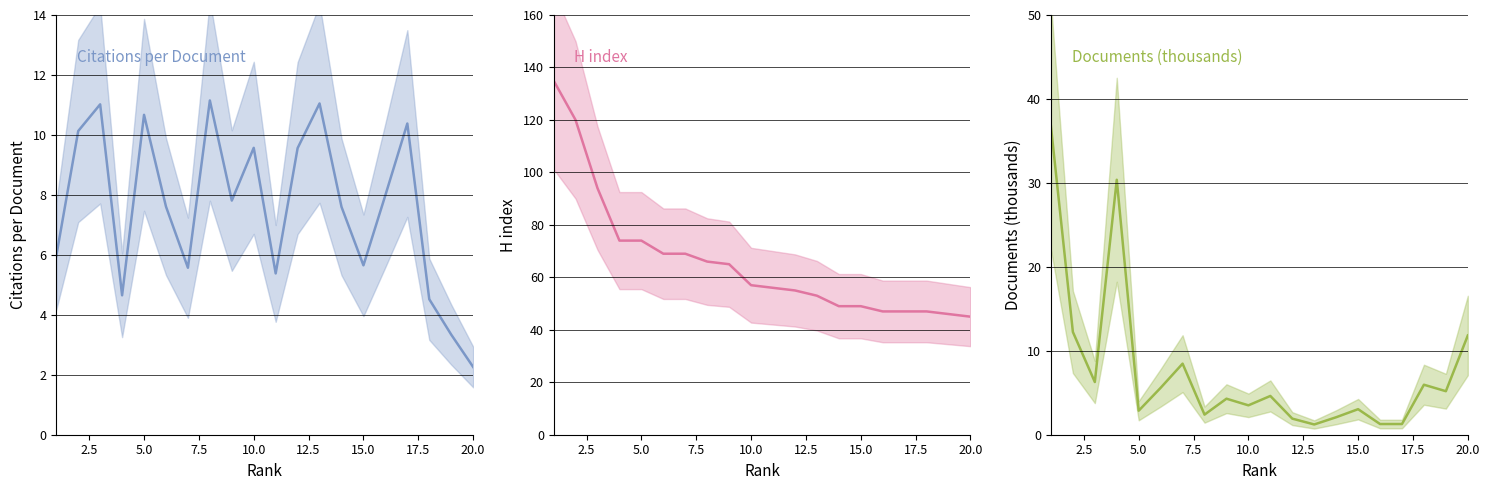

Reading right to left, what are all the values shown in this chart?

Citations per document: 2.3	3.3	4.5	10.4	8.0	5.7	7.6	11.1	9.6	5.4	9.6	7.8	11.2	5.6	7.6	10.7	4.7	11.0	10.1	6.0
H index: 45.0	46.0	47.0	47.0	47.0	49.0	49.0	53.0	55.0	56.0	57.0	65.0	66.0	69.0	69.0	74.0	74.0	94.0	120.0	135.0
Documents (thousands): 11.8	5.2	6.0	1.3	1.3	3.0	2.1	1.2	1.9	4.6	3.5	4.3	2.4	8.5	5.6	2.9	30.4	6.3	12.2	36.7